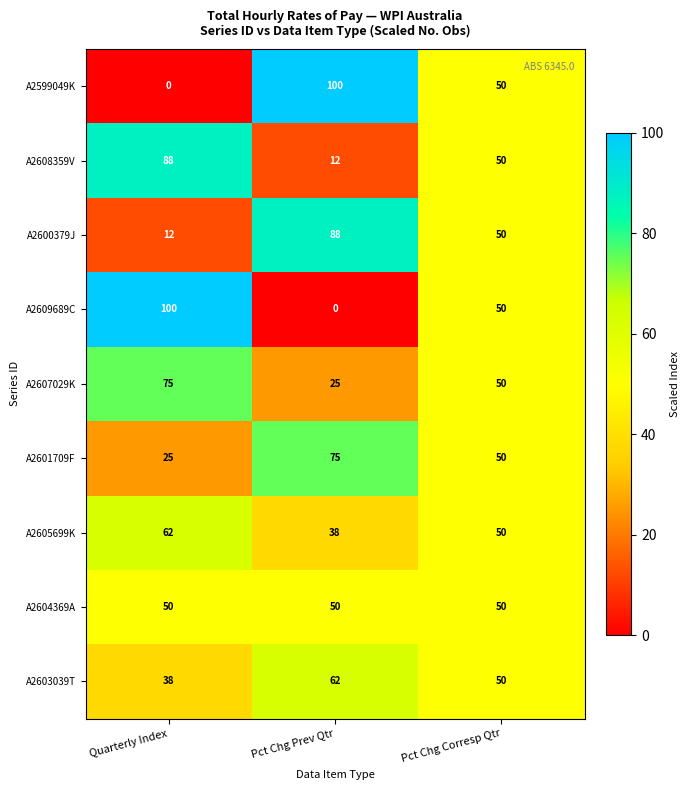

What is the lowest value of the A2604369A series?

50